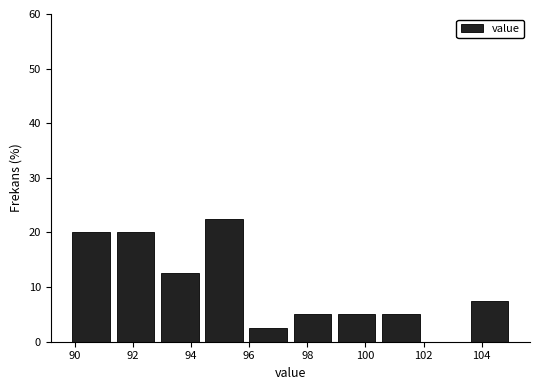

Which range on the x-axis has the tallest bar?

94.4 to 95.8